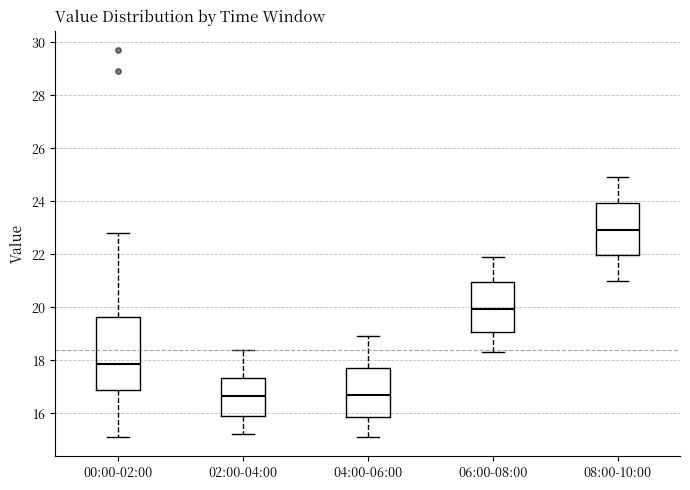

Reading left to right, transcribe this box plot: for each box, give where its median line is, the range the box spans, and where its two whiskers end, as read against the y-axis. The values are not printed on the chart, so give them approximately, as read against the axis.

00:00-02:00: median 17.8, box 16.8 to 19.6, whiskers 15.2 to 22.8
02:00-04:00: median 16.6, box 16.0 to 17.4, whiskers 15.2 to 18.4
04:00-06:00: median 16.8, box 15.8 to 17.8, whiskers 15.2 to 19.0
06:00-08:00: median 20.0, box 19.0 to 21.0, whiskers 18.4 to 22.0
08:00-10:00: median 23.0, box 22.0 to 24.0, whiskers 21.0 to 25.0